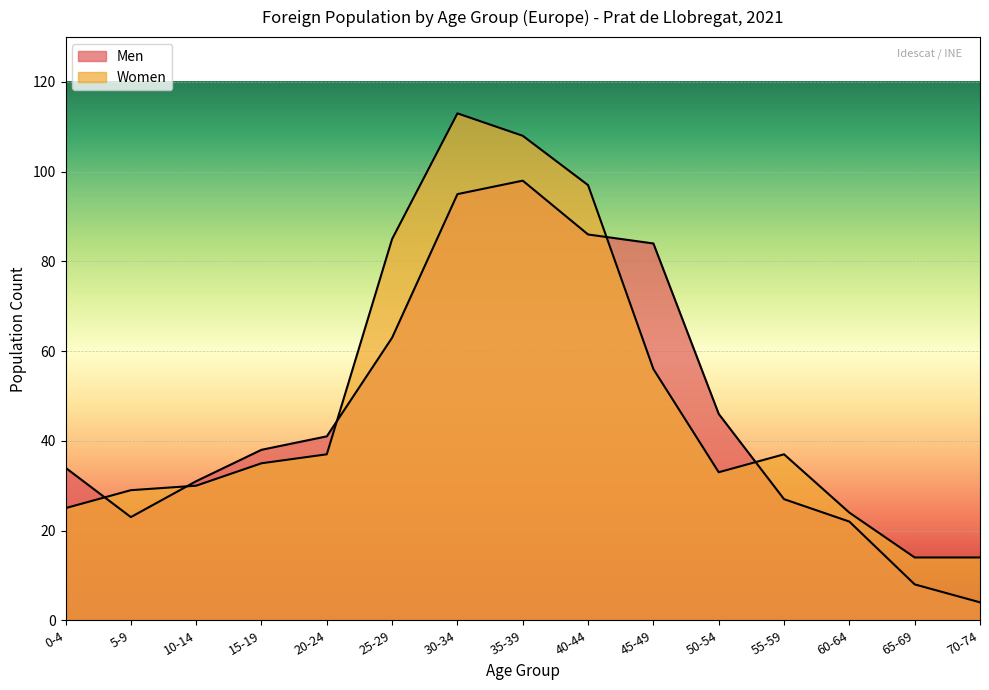

List the labels in order of Men value, largest first.

35-39, 30-34, 40-44, 45-49, 25-29, 50-54, 20-24, 15-19, 0-4, 10-14, 55-59, 5-9, 60-64, 65-69, 70-74